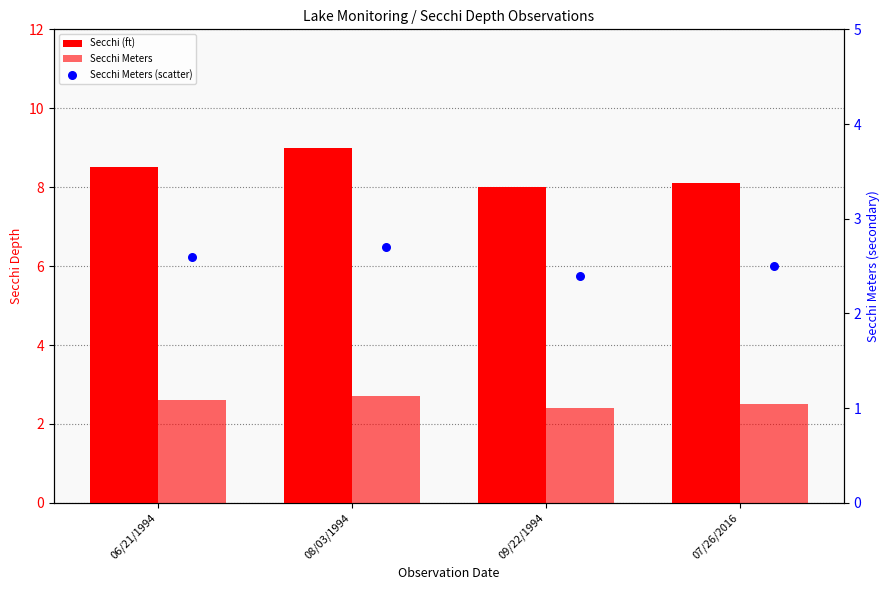

What are all the series names shown in the legend?

Secchi (ft), Secchi Meters, Secchi Meters (scatter)